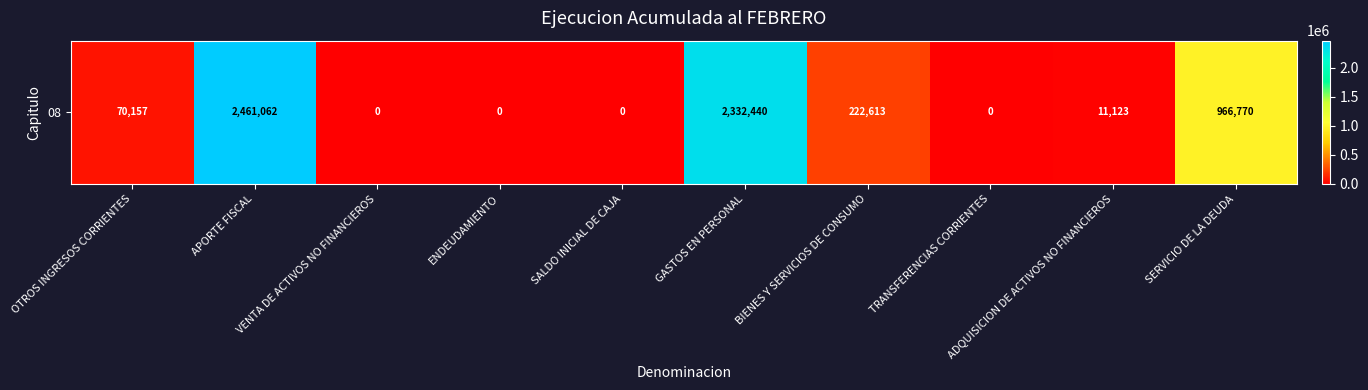

List the labels in order of value, smallest first.

VENTA DE ACTIVOS NO FINANCIEROS, ENDEUDAMIENTO, SALDO INICIAL DE CAJA, TRANSFERENCIAS CORRIENTES, ADQUISICION DE ACTIVOS NO FINANCIEROS, OTROS INGRESOS CORRIENTES, BIENES Y SERVICIOS DE CONSUMO, SERVICIO DE LA DEUDA, GASTOS EN PERSONAL, APORTE FISCAL